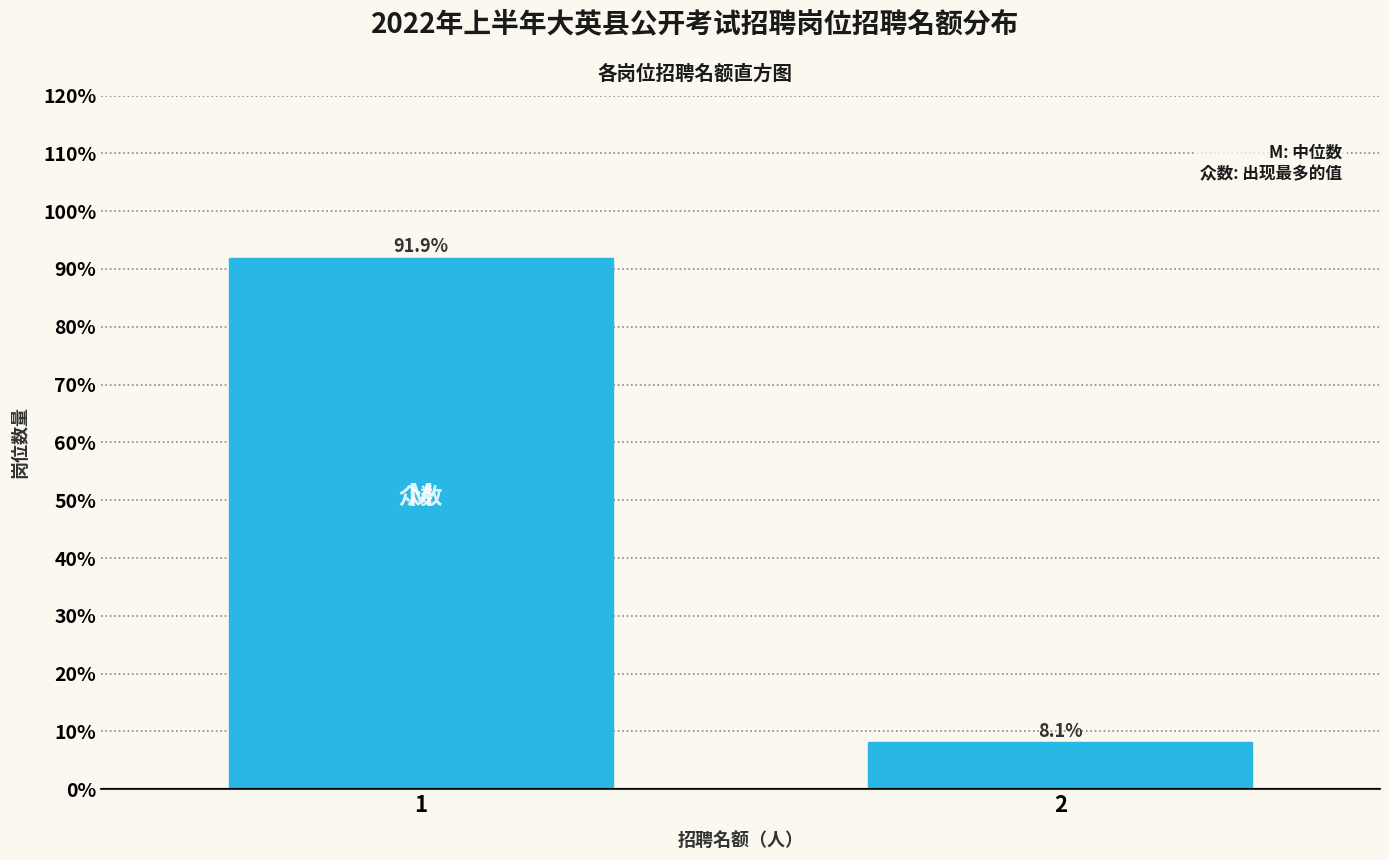

Reading left to right, list all the values displayed in this chart.

1=91.9	2=8.1